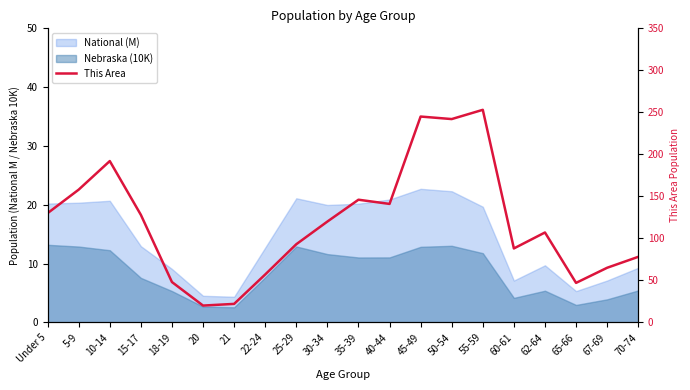

What is the change in value from 21 to 22-24?

+35